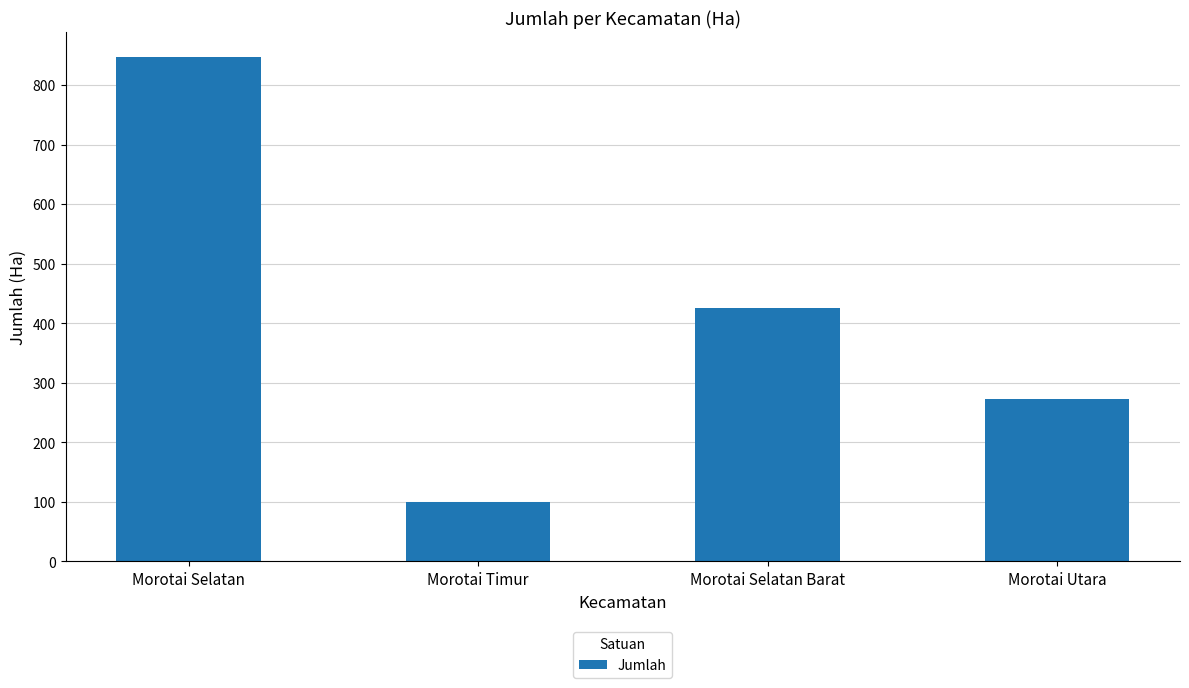

Approximately how many times larger is the value at Morotai Utara compared to Morotai Selatan?

0.3